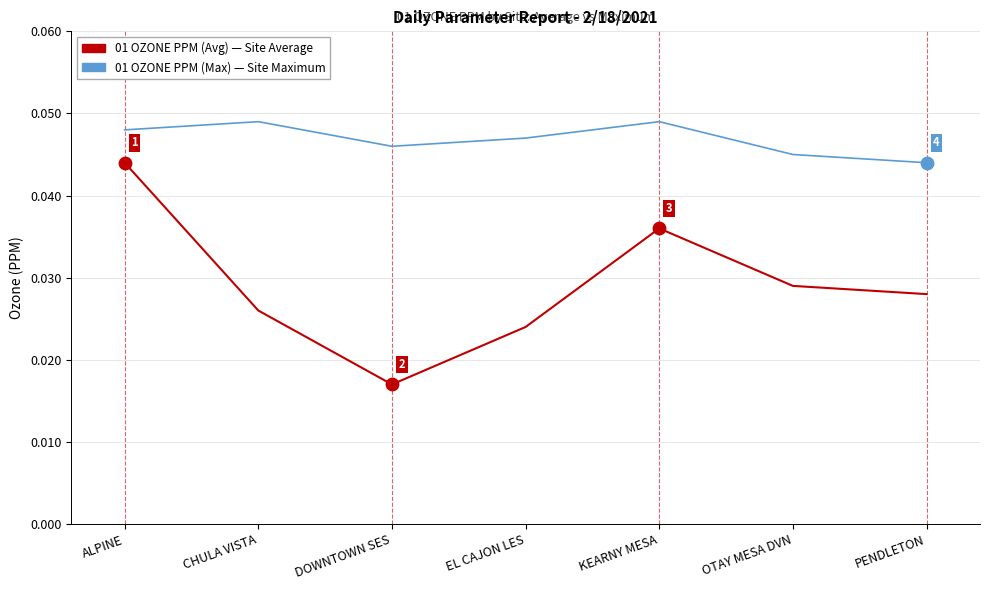

At which category is the sum across all series the highest?

ALPINE